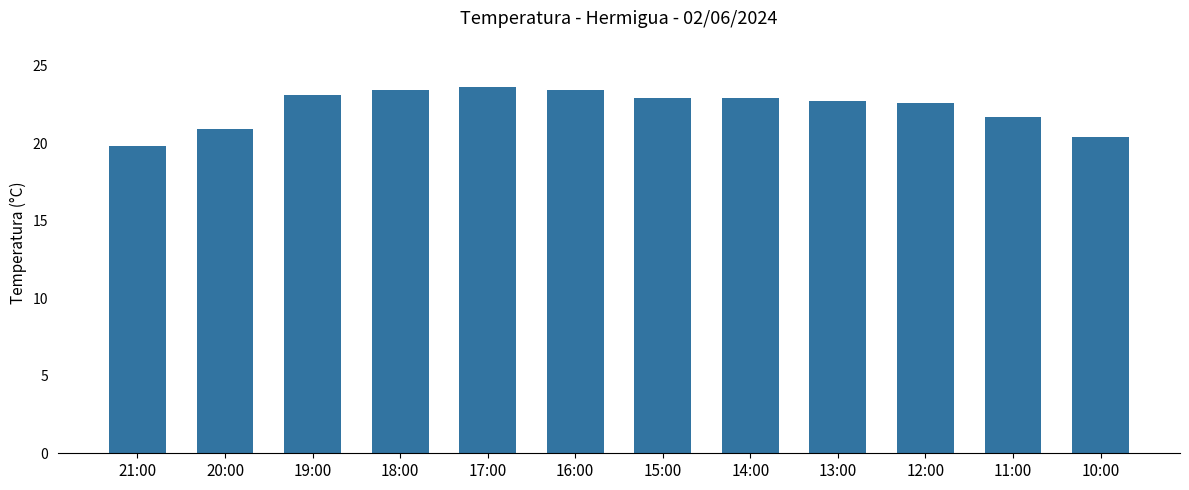

What is the label of the 9th bar from the left?

13:00